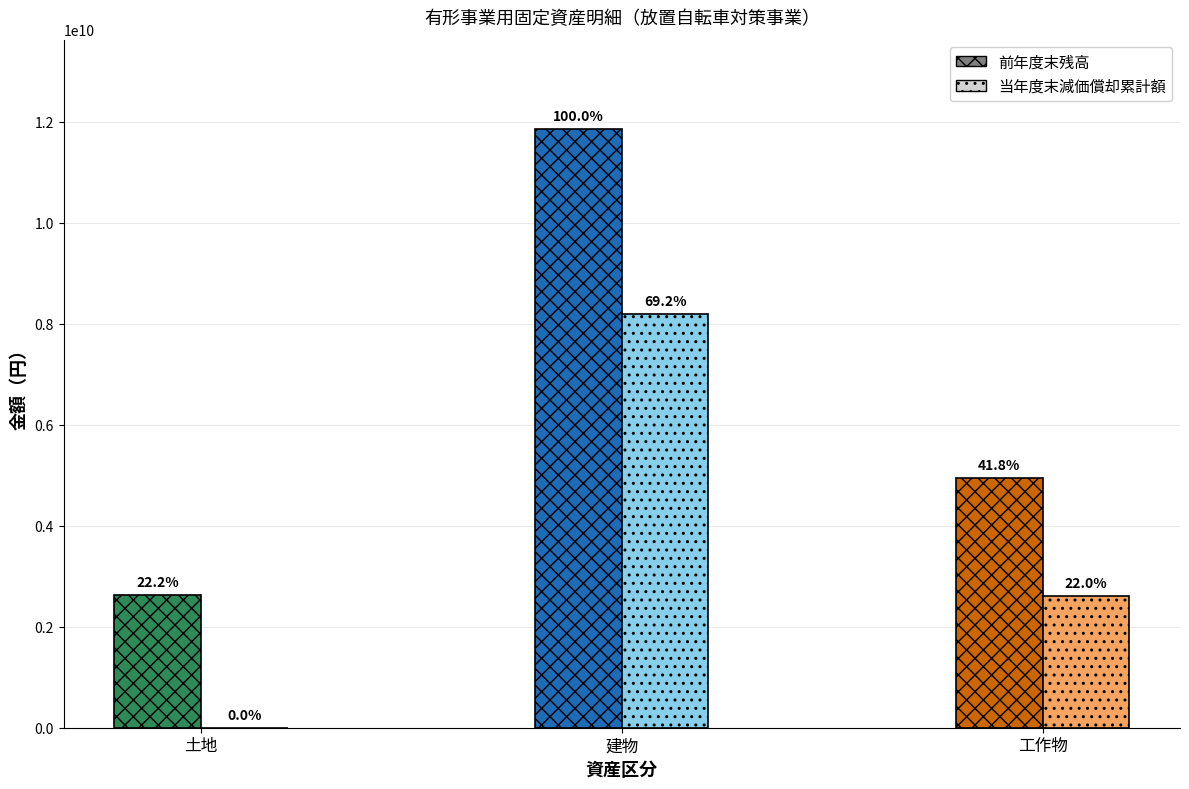

The 前年度末残高 series shows 7600417241 at 工作物. True or false?

False